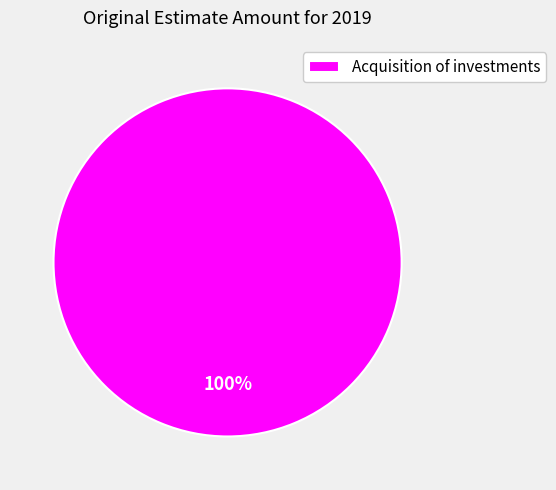

Rank the categories by value from lowest to highest.

Acquisition of investments